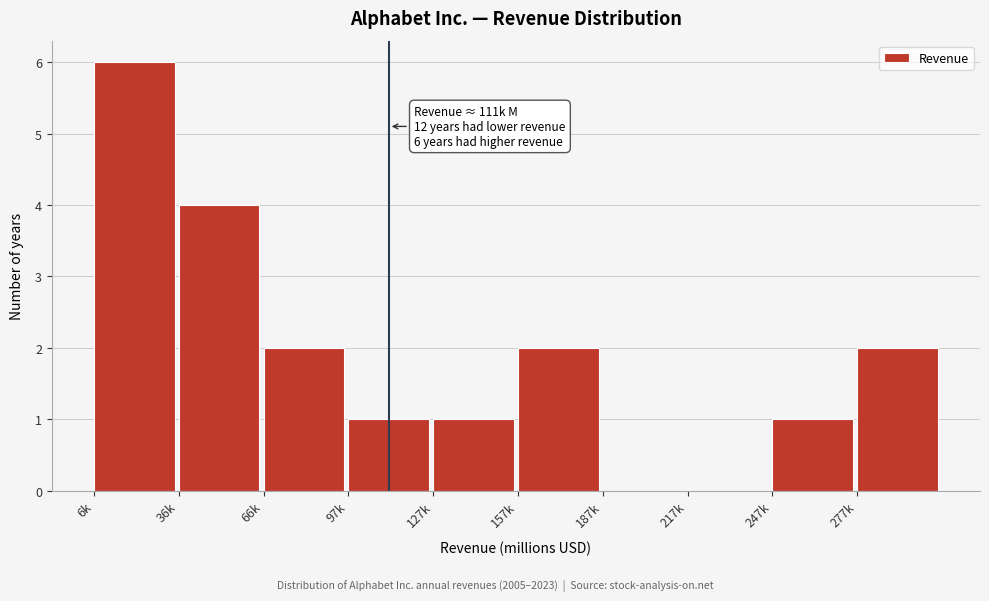

Reading left to right, what are all the values shown in this chart?

6k=6	36k=4	66k=2	97k=1	127k=1	157k=2	187k=0	217k=0	247k=1	277k=2